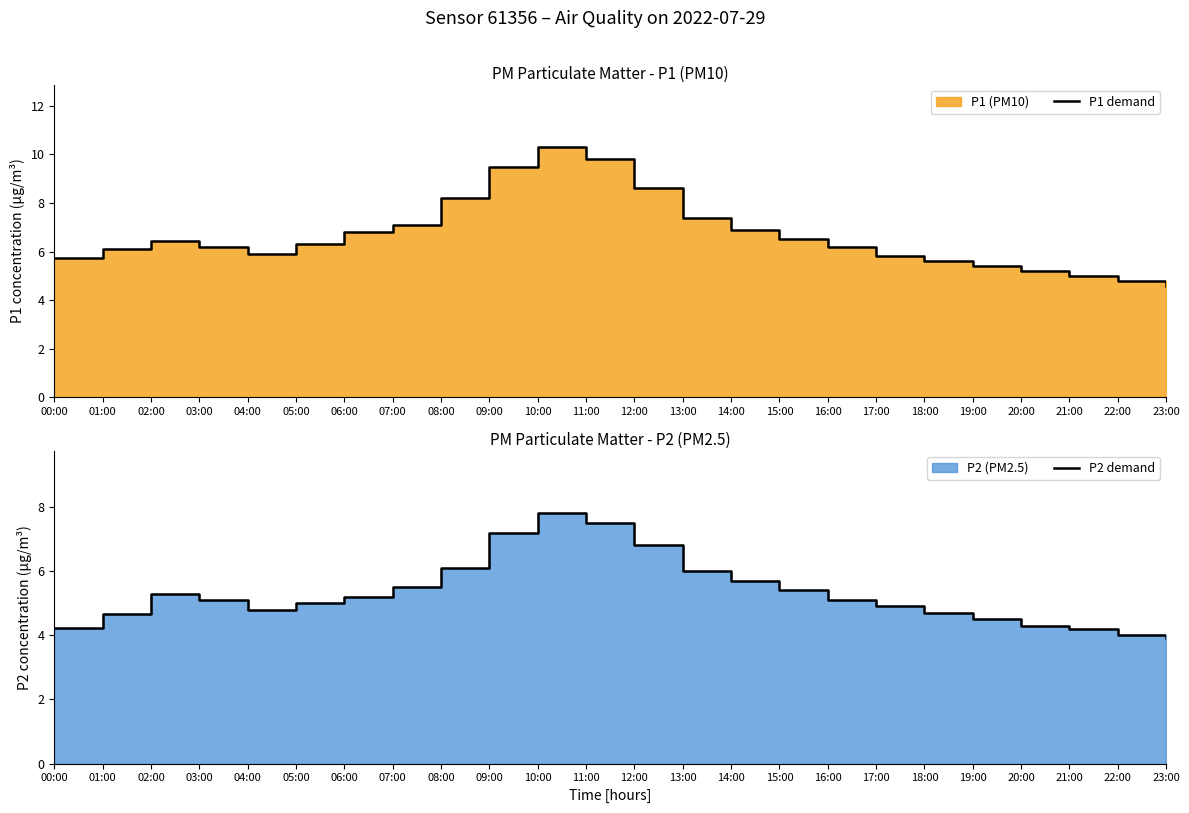

Rank the series at 14:00 from highest to lowest value.

P1 demand, P2 demand